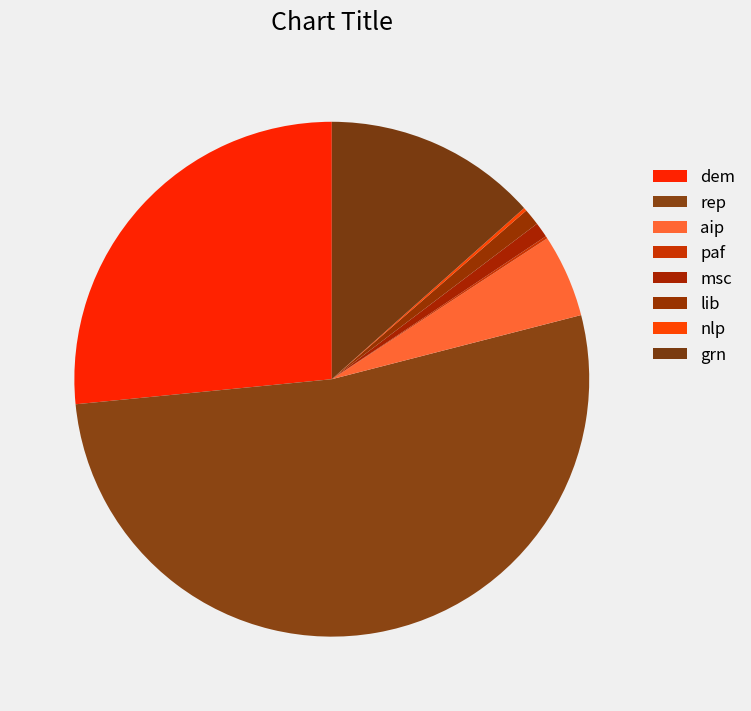

What percentage do grn and nlp together represent?

13.6%